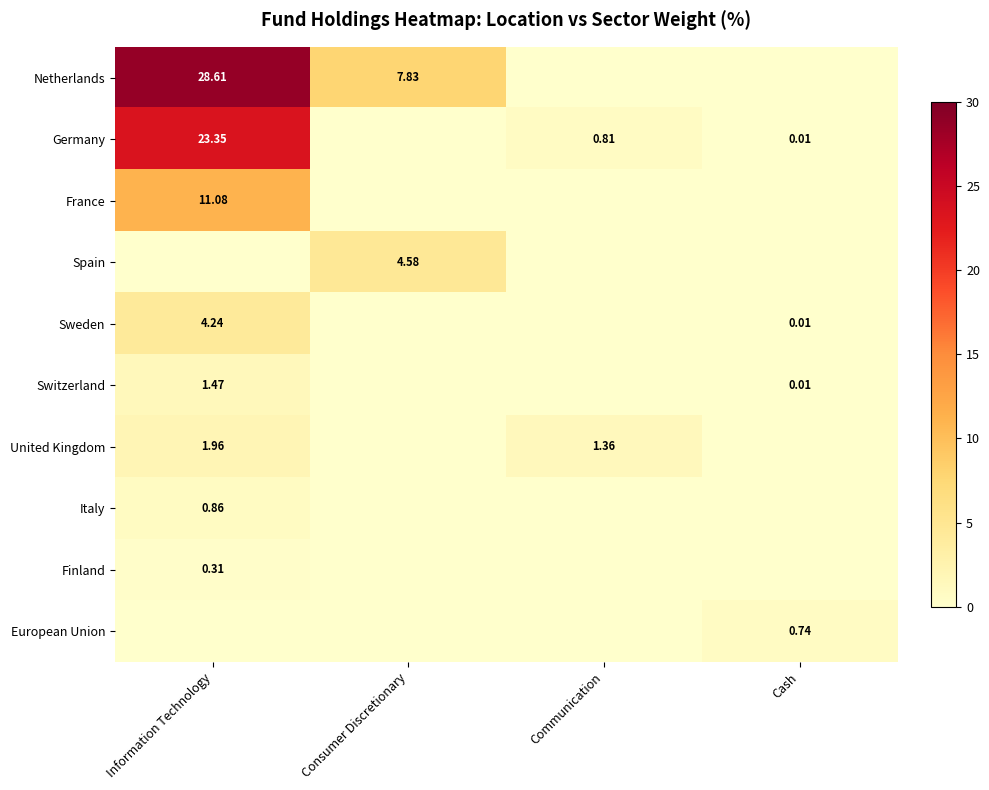

What is the total value across all series at Cash?

0.8